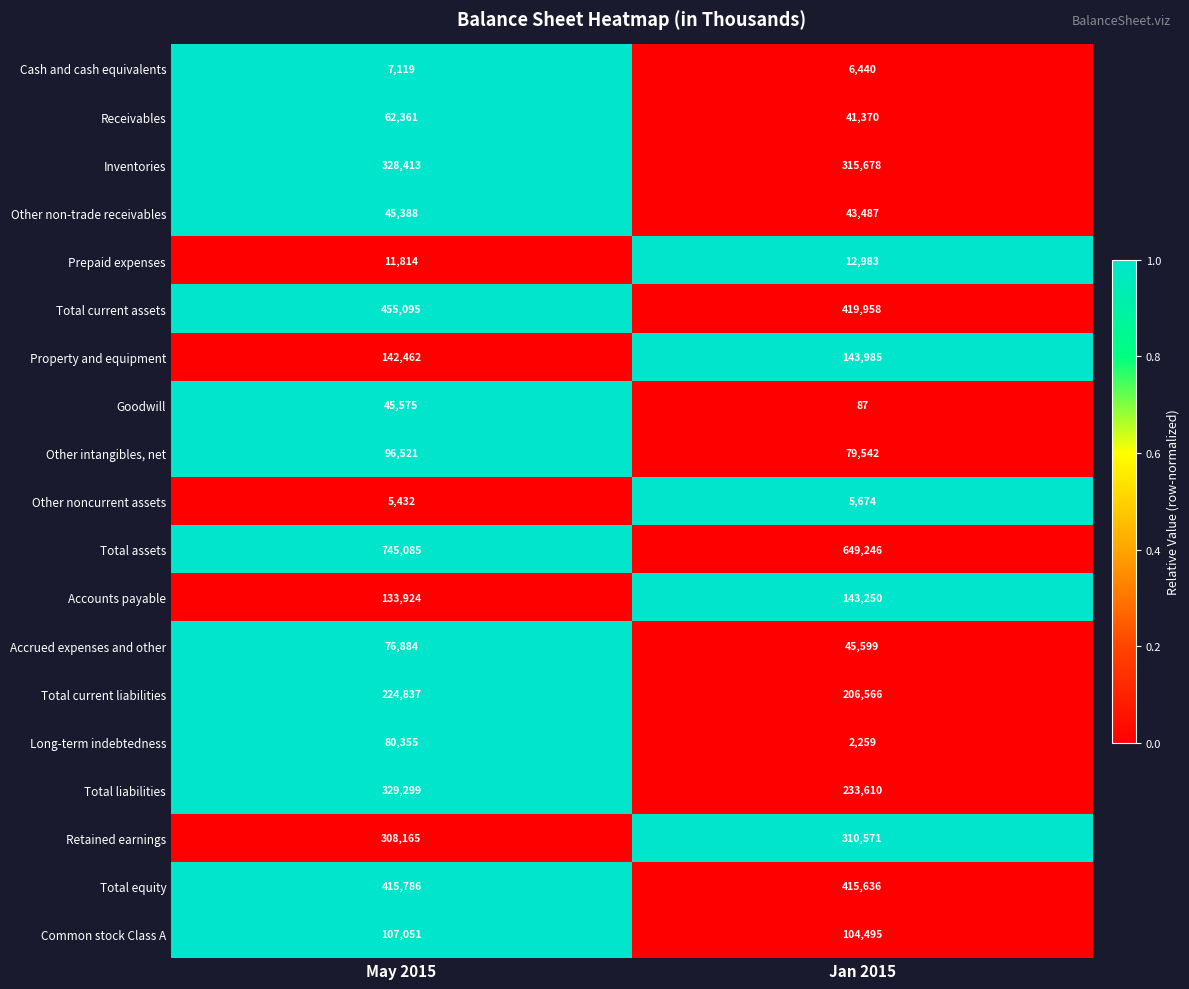

What is the spread (max minus min) of values at Jan 2015?

649159